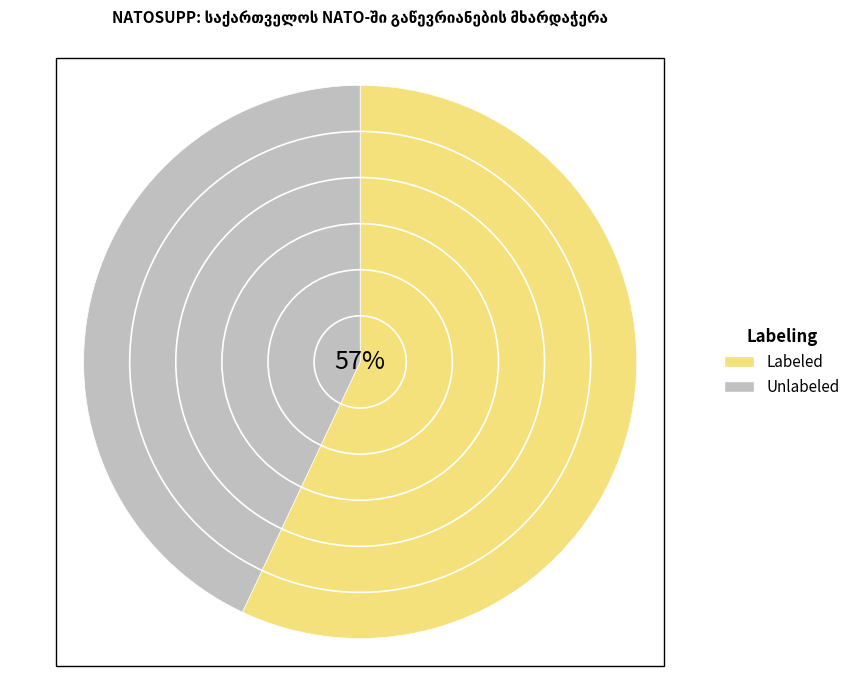

Is the sum of Unlabeled and Labeled greater than half?

Yes